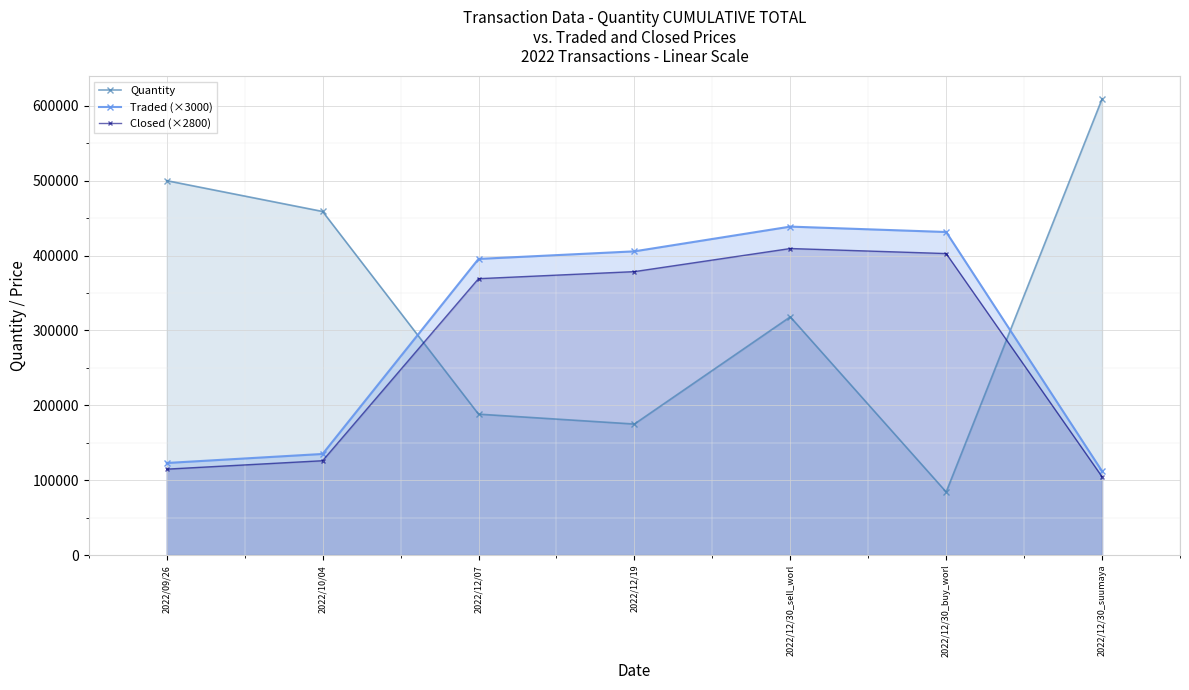

Where is the first local maximum for Quantity?

2022/12/30_sell_worl